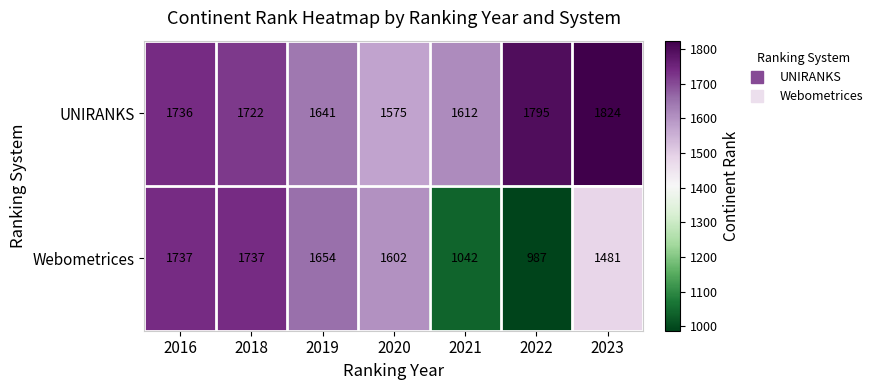

Read the UNIRANKS value at 2020.

1575